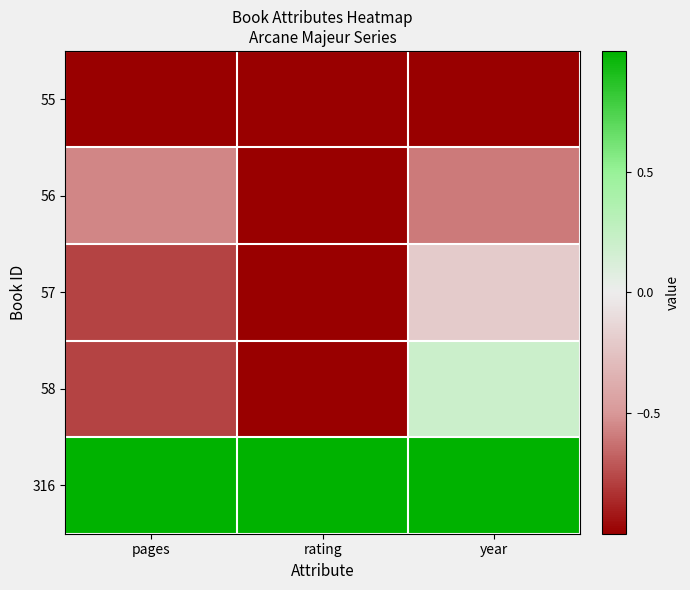

Rank the series by their maximum value, from lowest to highest.

55, 56, 57, 58, 316